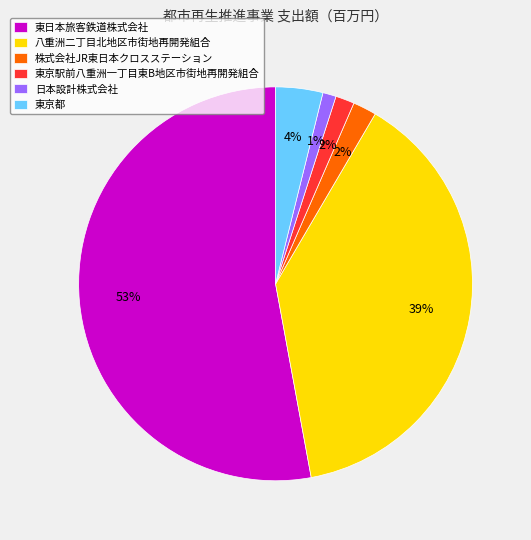

The 東日本旅客鉄道株式会社 slice represents 53% of the pie. True or false?

True